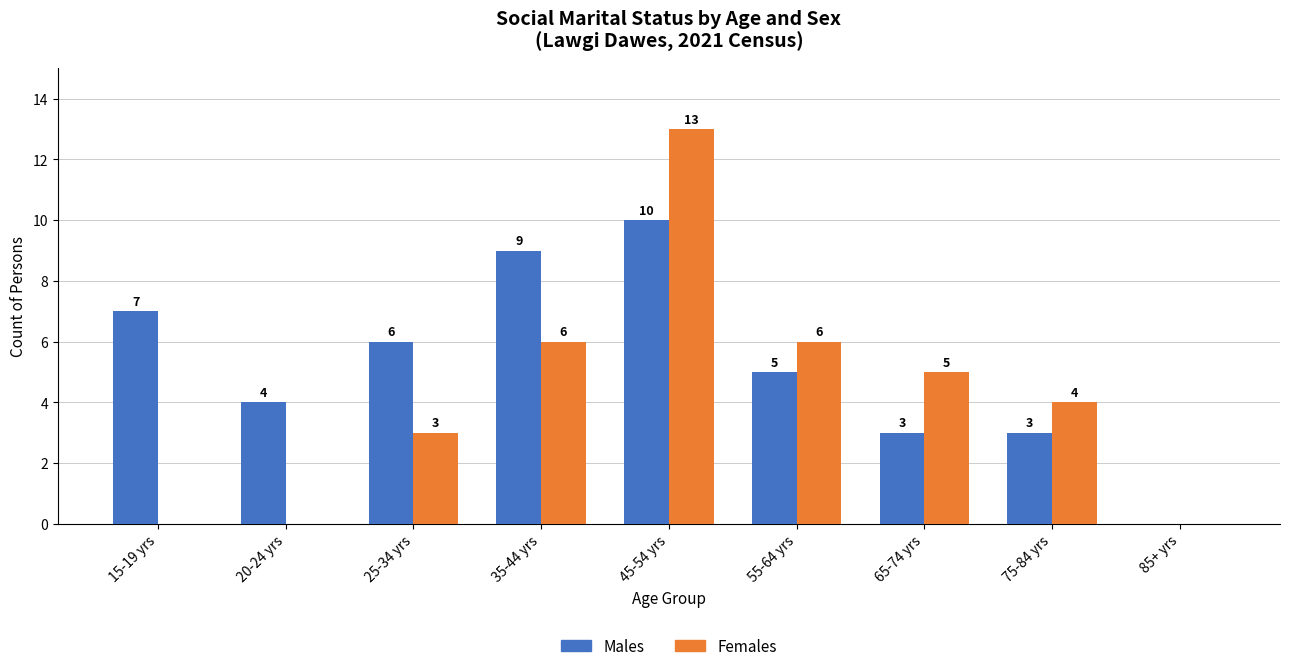

How many groups of bars are there?

9